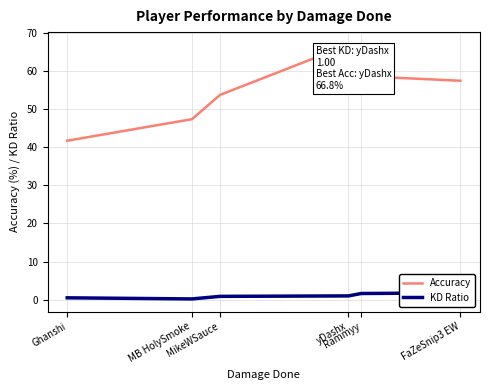

The KD Ratio series shows 0.2 at MB HolySmoke. True or false?

True